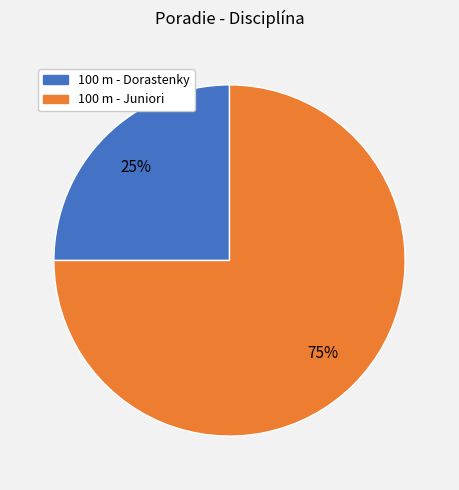

Is there any slice that represents more than half of the pie?

Yes